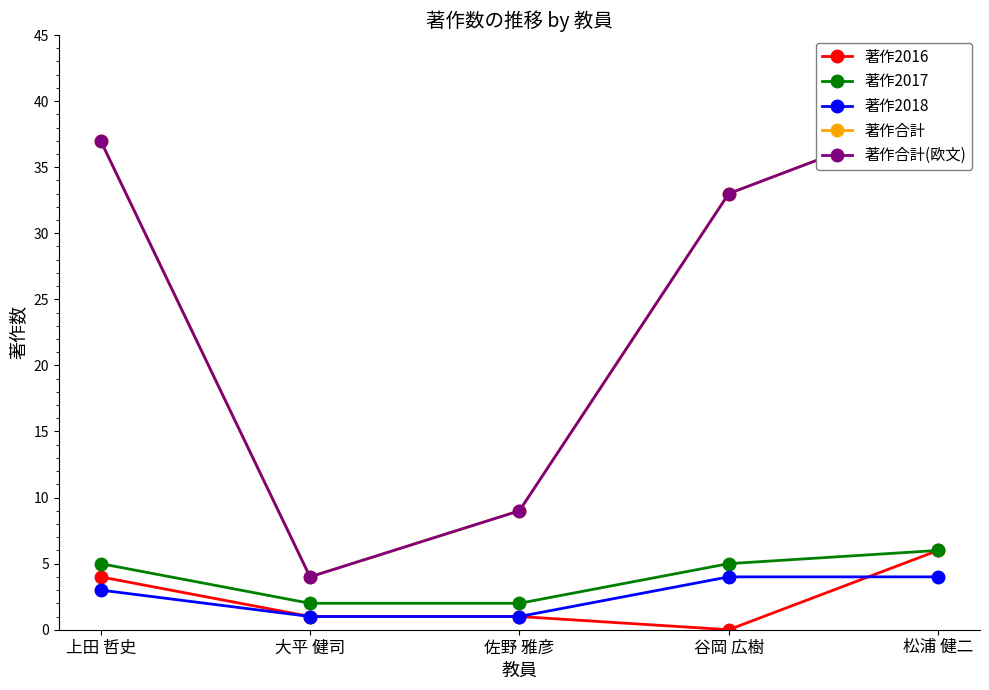

Reading left to right, list all the values displayed in this chart.

著作2016: 上田 哲史=4	大平 健司=1	佐野 雅彦=1	谷岡 広樹=0	松浦 健二=6
著作2017: 上田 哲史=5	大平 健司=2	佐野 雅彦=2	谷岡 広樹=5	松浦 健二=6
著作2018: 上田 哲史=3	大平 健司=1	佐野 雅彦=1	谷岡 広樹=4	松浦 健二=4
著作合計: 上田 哲史=37	大平 健司=4	佐野 雅彦=9	谷岡 広樹=33	松浦 健二=39
著作合計(欧文): 上田 哲史=37	大平 健司=4	佐野 雅彦=9	谷岡 広樹=33	松浦 健二=39